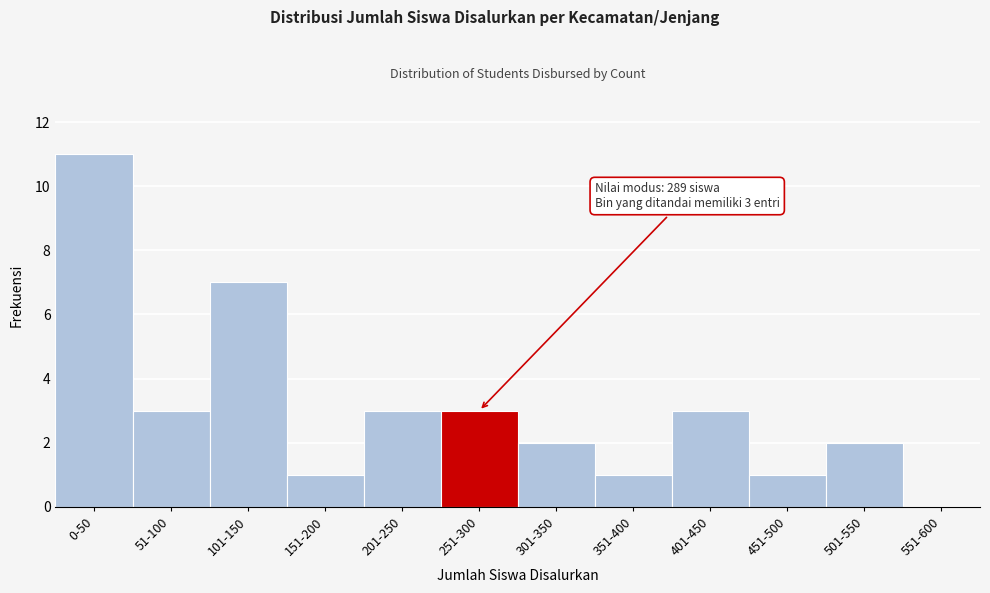

Reading left to right, what are all the values shown in this chart?

0-50=11	51-100=3	101-150=7	151-200=1	201-250=3	251-300=3	301-350=2	351-400=1	401-450=3	451-500=1	501-550=2	551-600=0